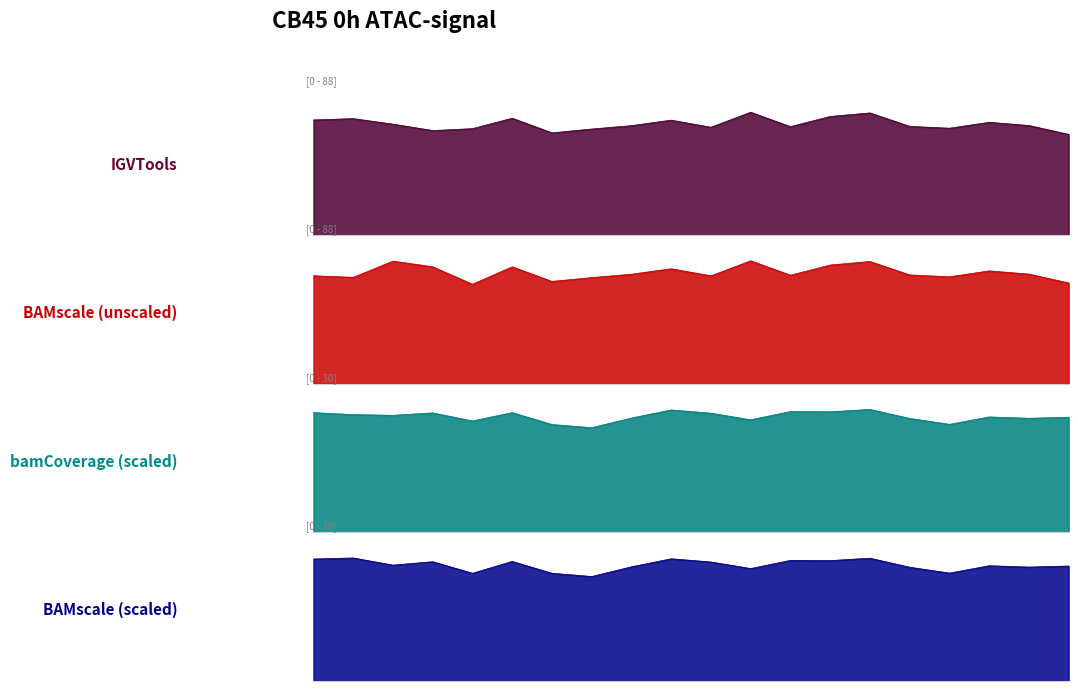

What is the label of the 12th point from the right?

04:00